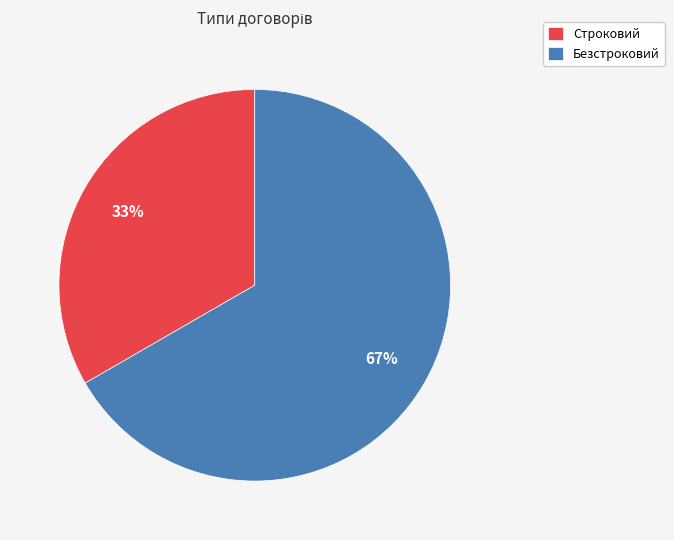

Which has a higher value, Безстроковий or Строковий?

Безстроковий